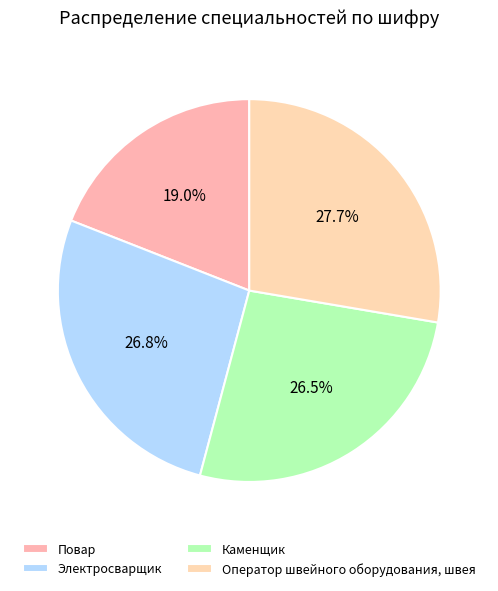

How many segments does this pie chart have?

4